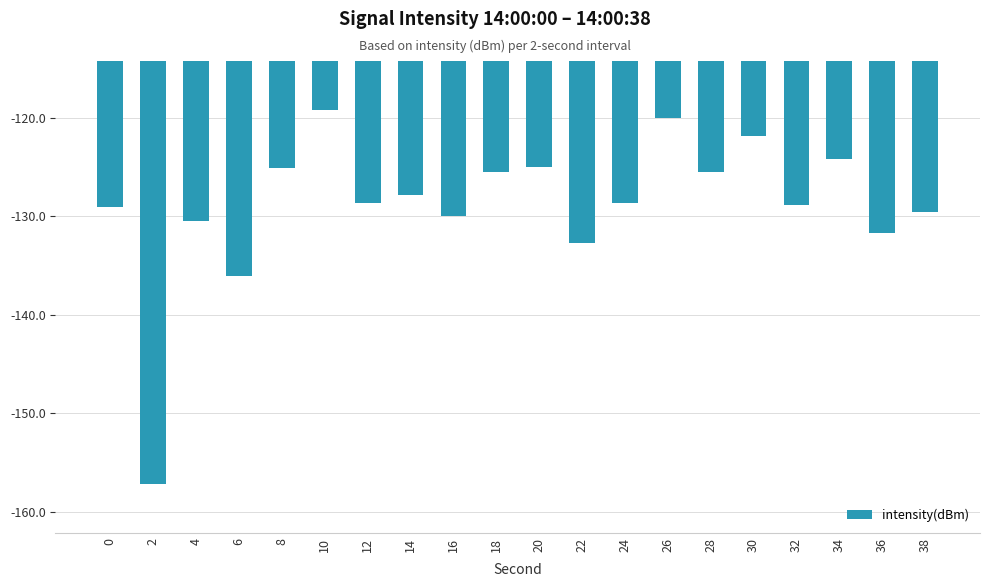

True or false: the data shows -209.5 at 26.

False